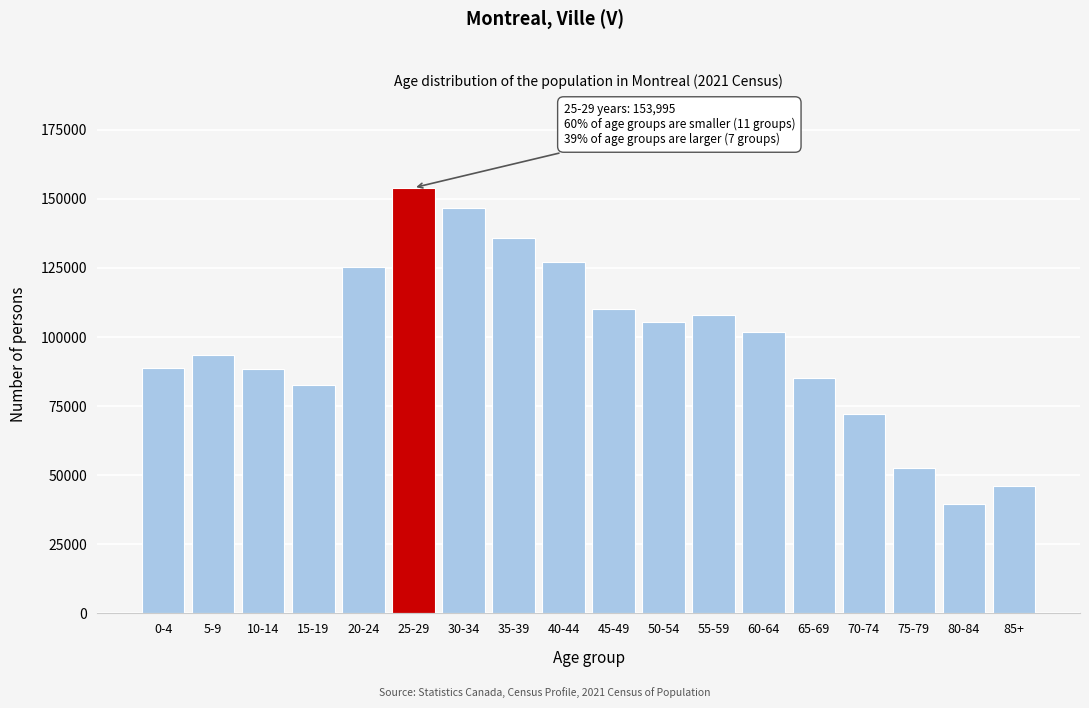

What is the approximate value at 70-74, to the nearest 100?

72300